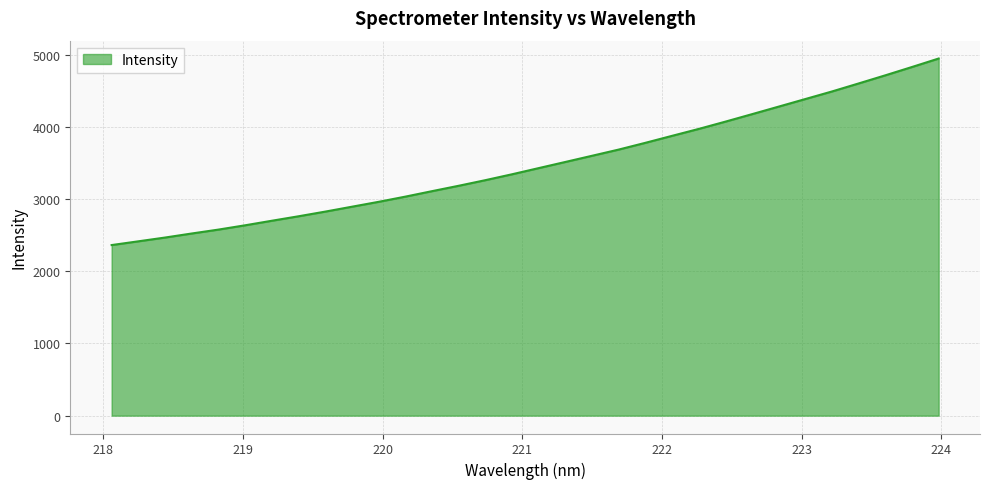

What is the smallest value displayed?

2362.7